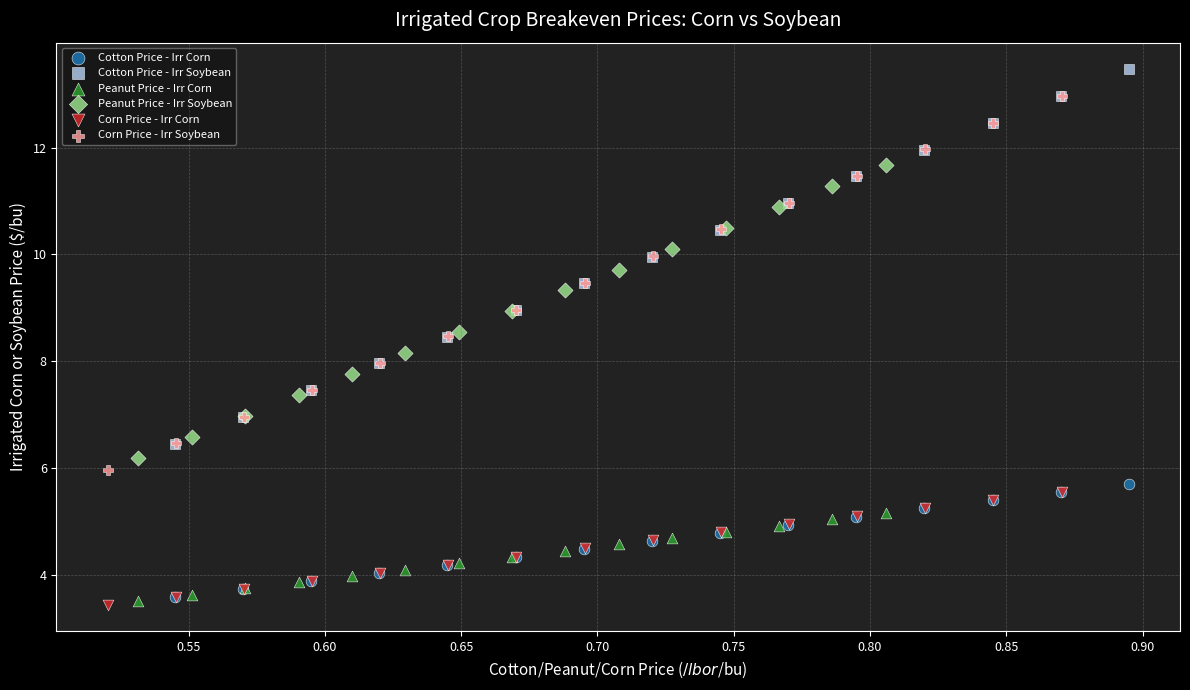

Which series contains the highest Y value?

Cotton Price - Irr Soybean